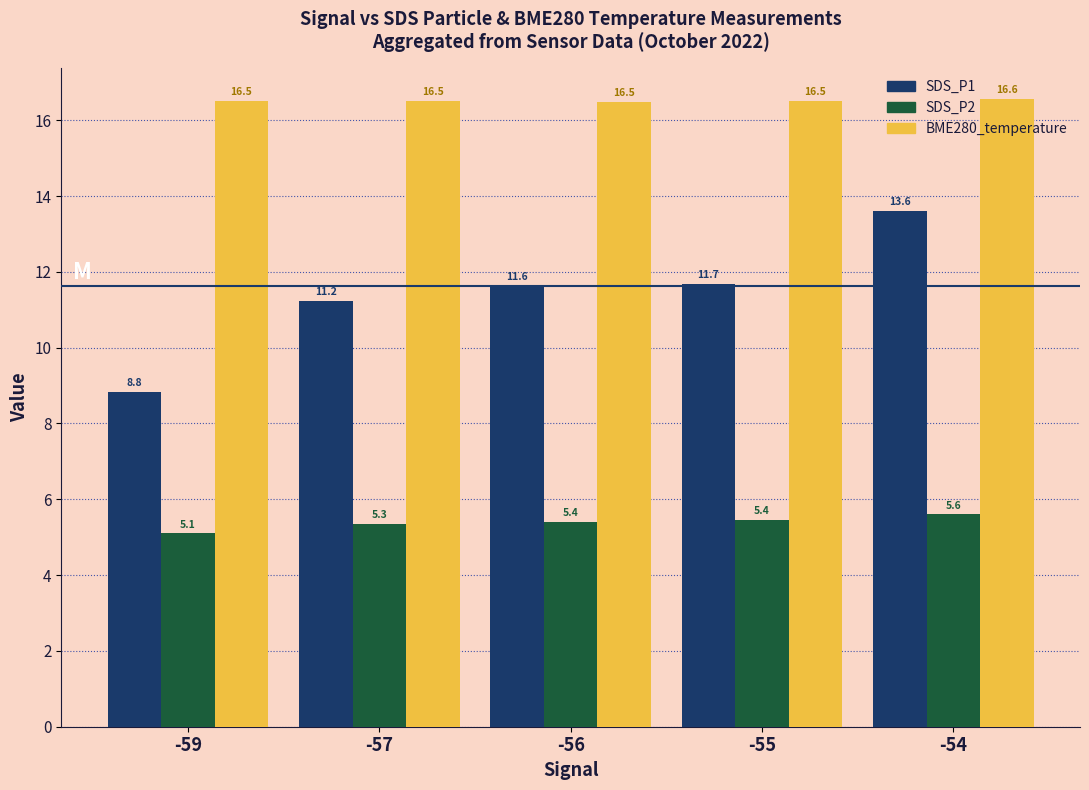

Where does the SDS_P1 series first go above 11?

-57